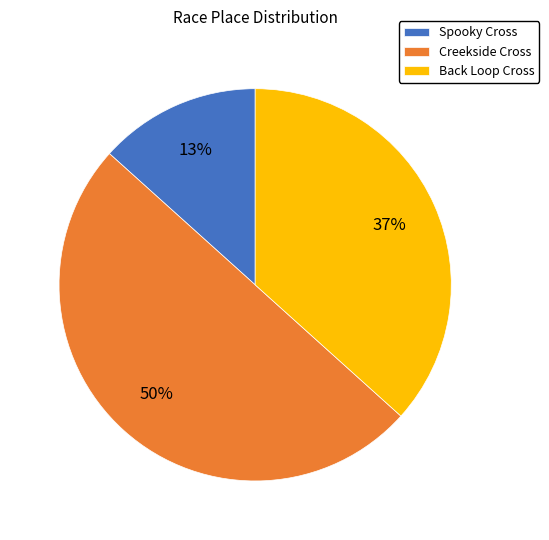

To the nearest percent, what percentage of the pie is Spooky Cross?

13%